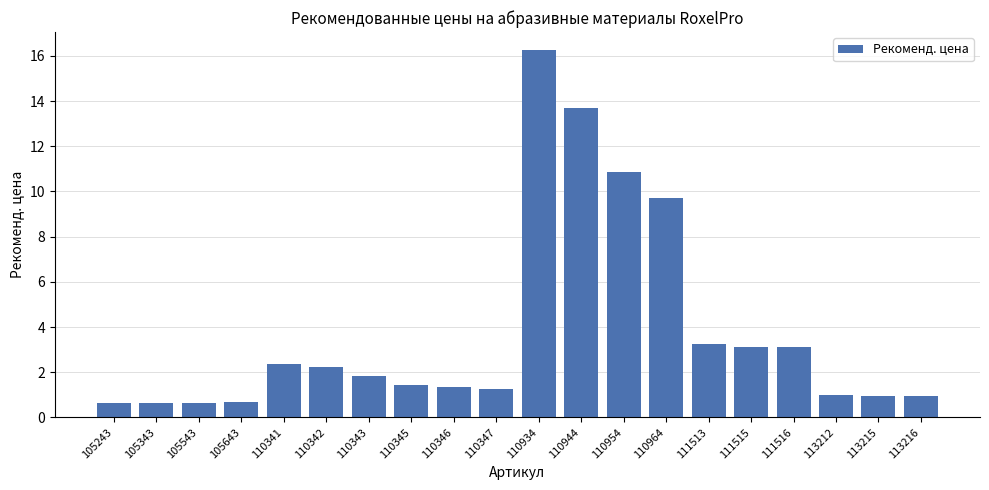

What is the minimum value shown in the chart?

0.6